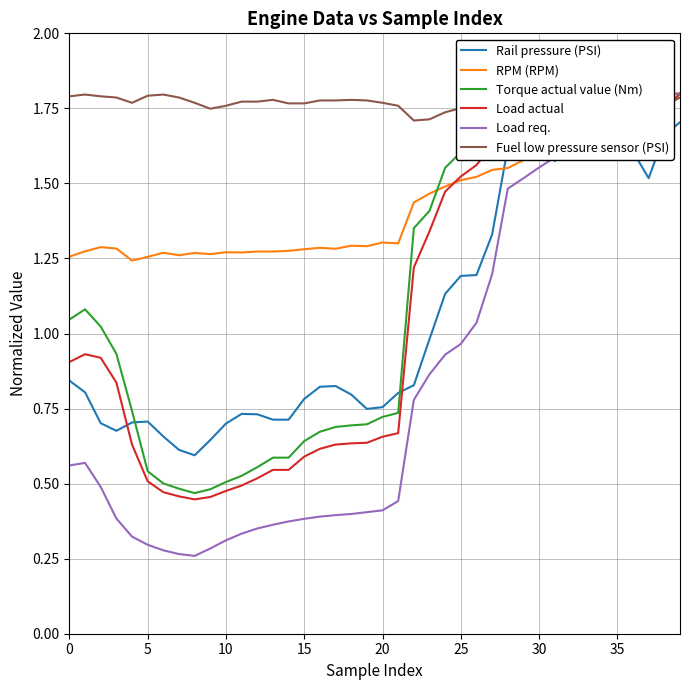

The value of Load actual at 30 is 1.7. True or false?

True